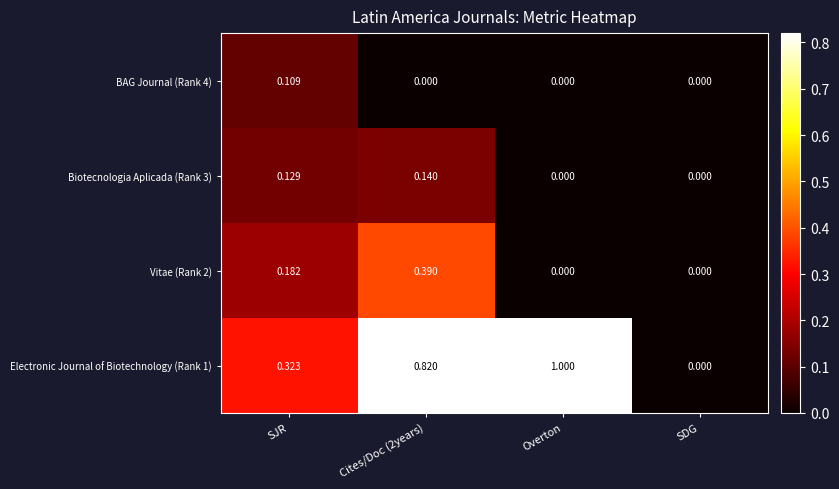

Which category has the highest value across all series?

Overton